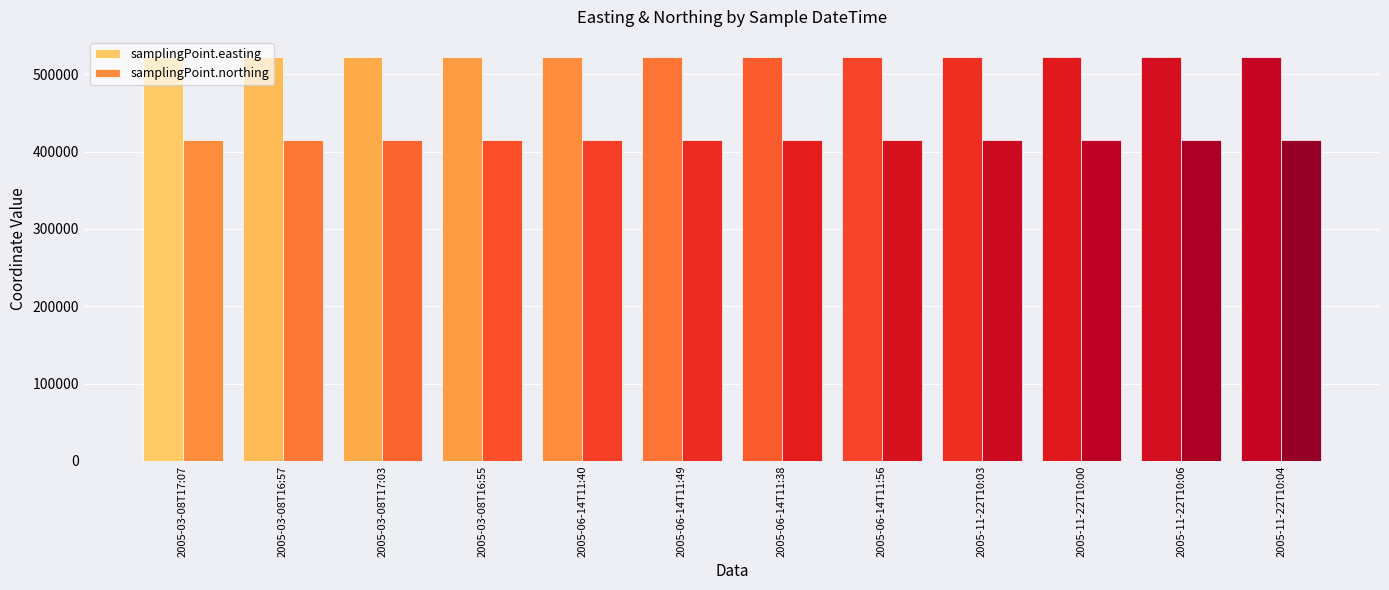

List the series in order of their peak value, lowest first.

samplingPoint.northing, samplingPoint.easting